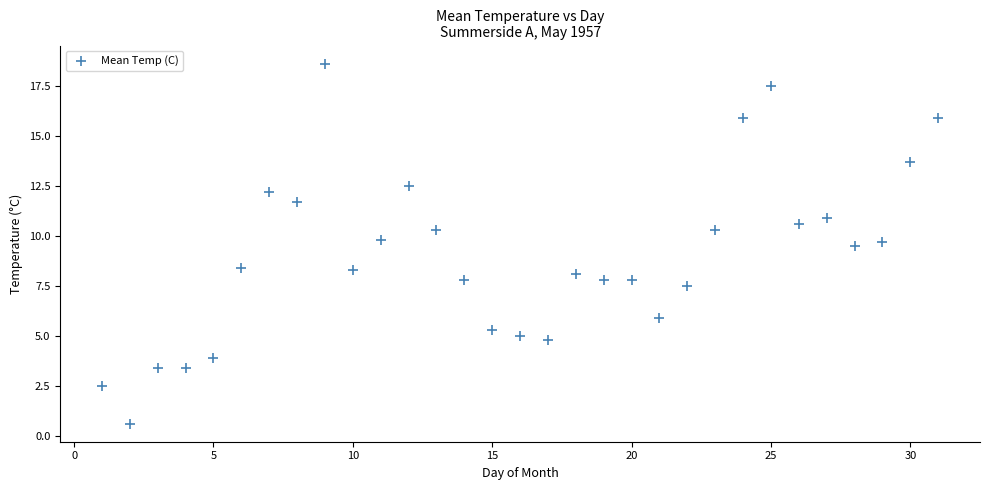

What is the range of Y values (max minus min)?

18.0